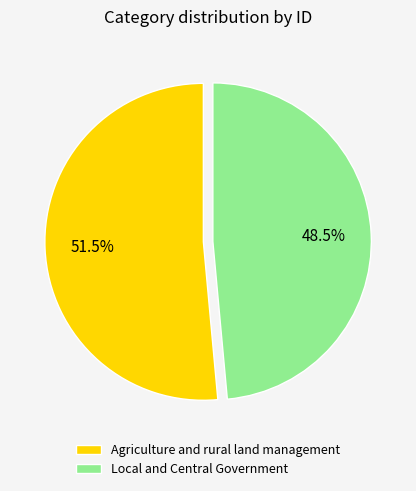

What portion of the pie excludes Agriculture and rural land management?

48.5%